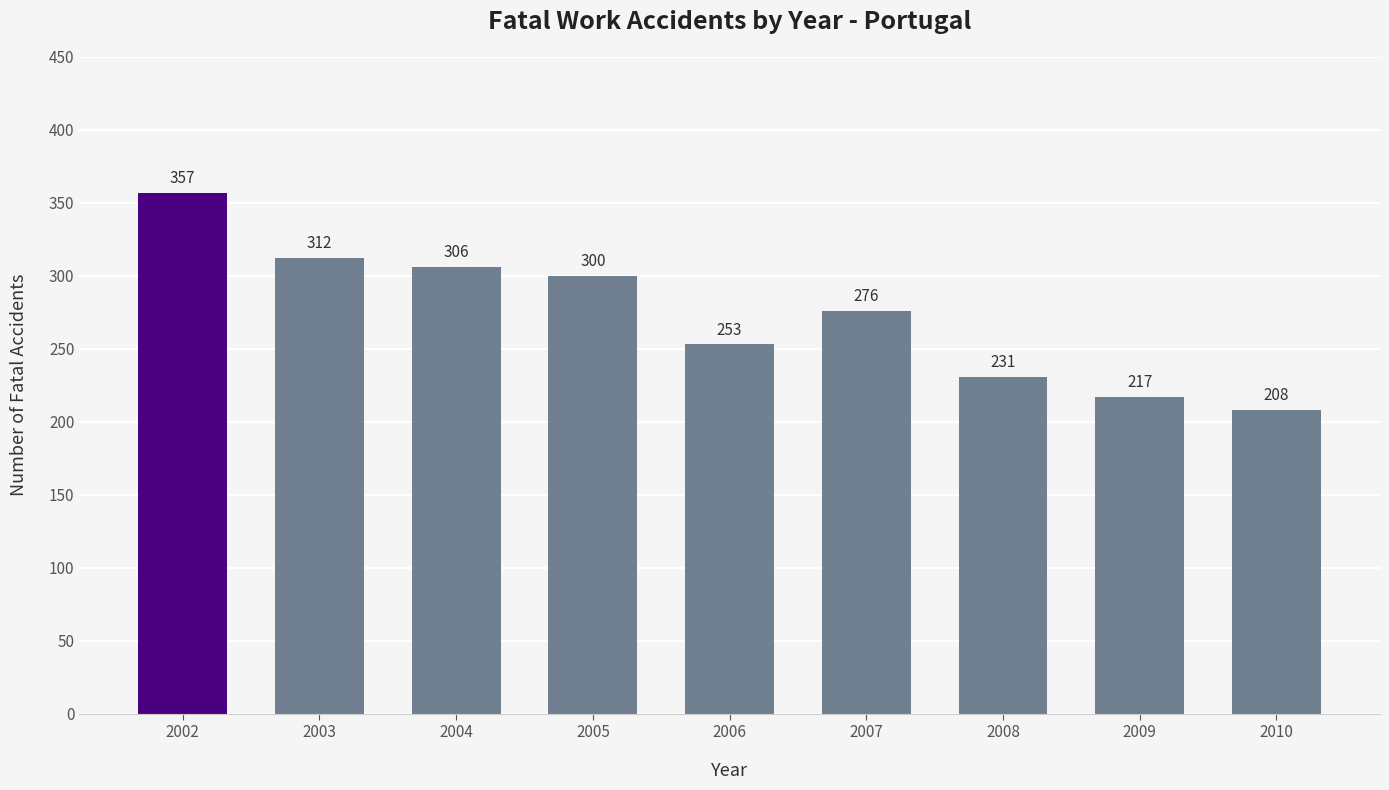

Rank the categories by value from highest to lowest.

2002, 2003, 2004, 2005, 2007, 2006, 2008, 2009, 2010